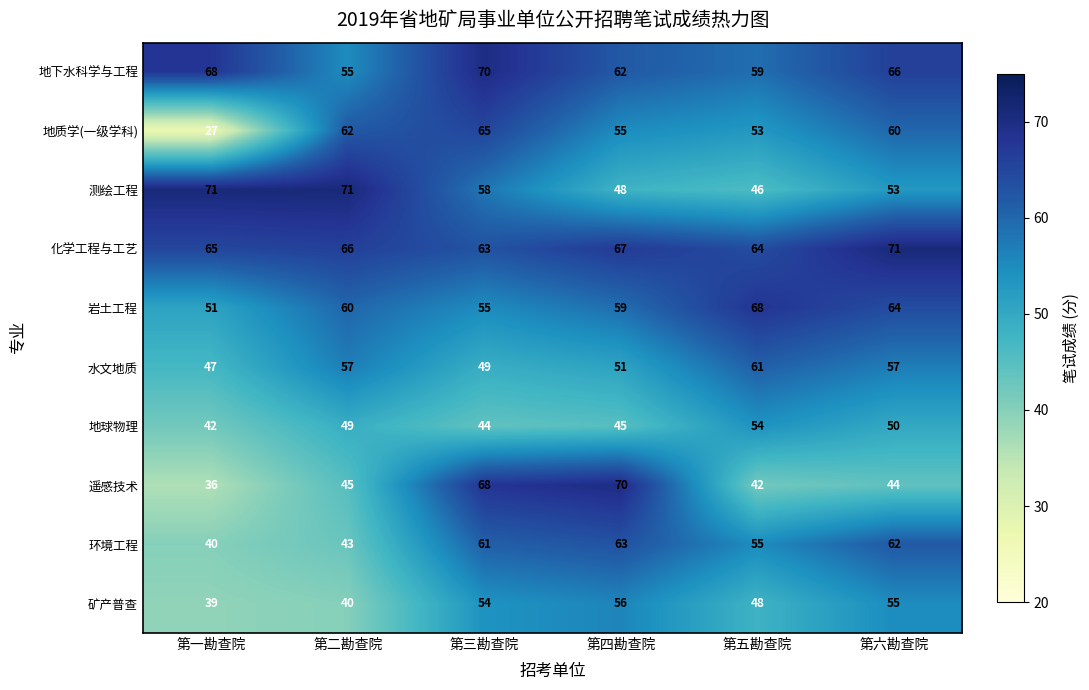

What value does the 地球物理 series have at 第五勘查院, to the nearest 10?

50